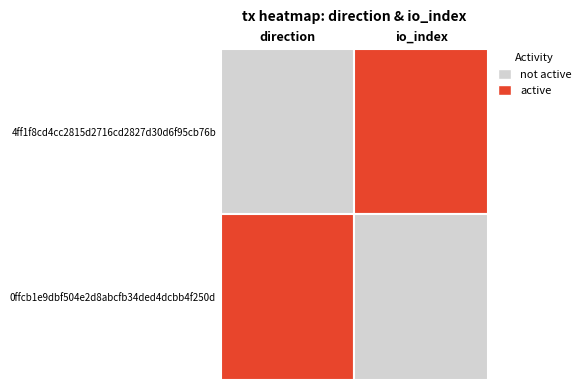

The 4ff1f8cd4cc2815d2716cd2827d30d6f95cb76b series shows 1148 at 1. True or false?

False